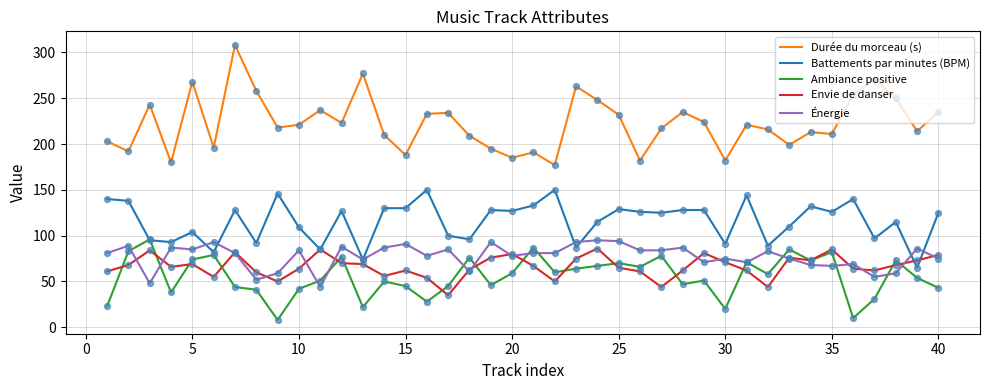

What are all the series names shown in the legend?

Durée du morceau (s), Battements par minutes (BPM), Ambiance positive, Envie de danser, Énergie